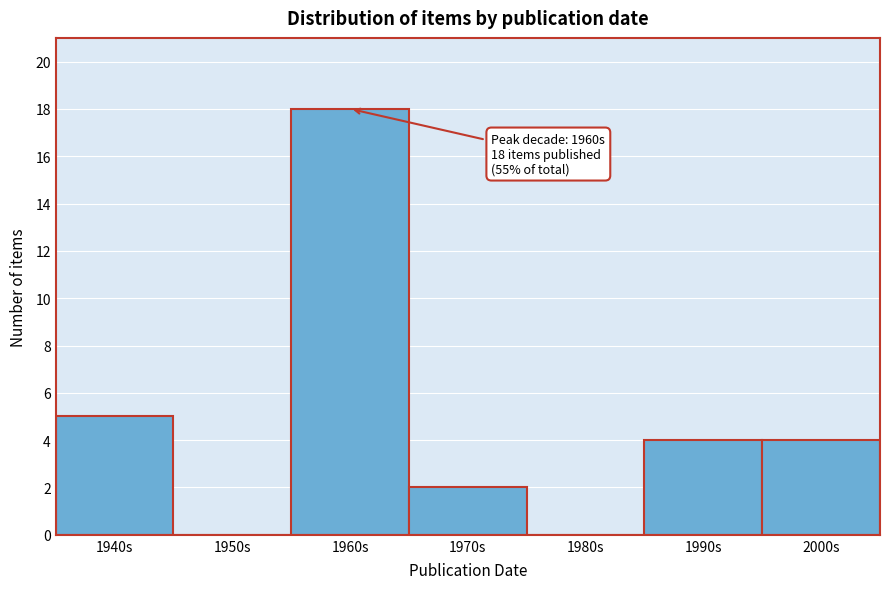

Reading left to right, what are all the values shown in this chart?

1940s=5	1950s=0	1960s=18	1970s=2	1980s=0	1990s=4	2000s=4